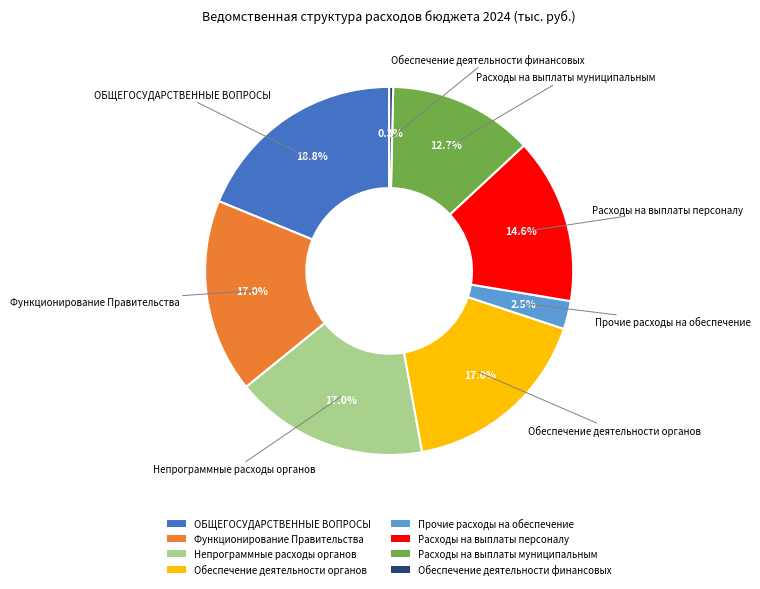

To the nearest percent, what portion does Функционирование Правительства represent?

17%